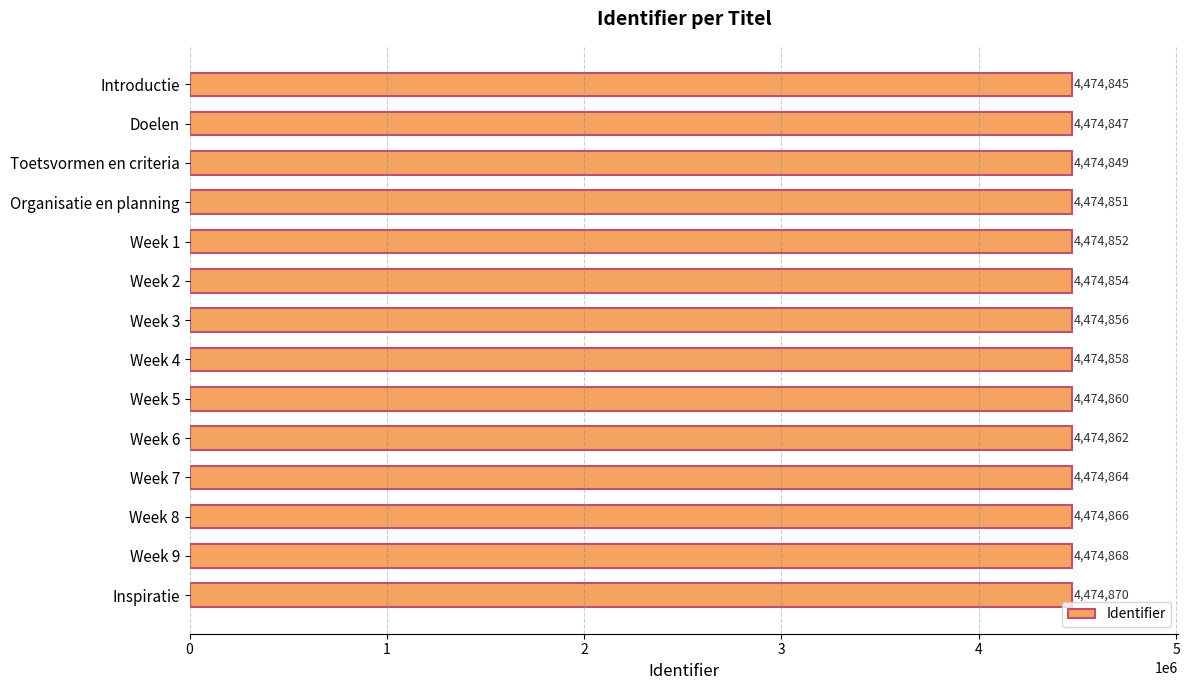

Where is the data nearest to the value 4474857?

Week 3